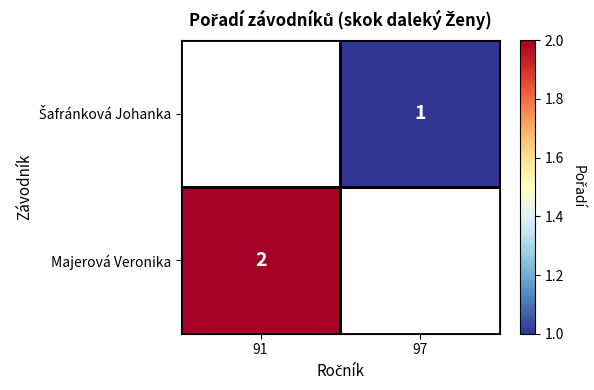

True or false: Majerová Veronika has a value of 3 at 91.

False